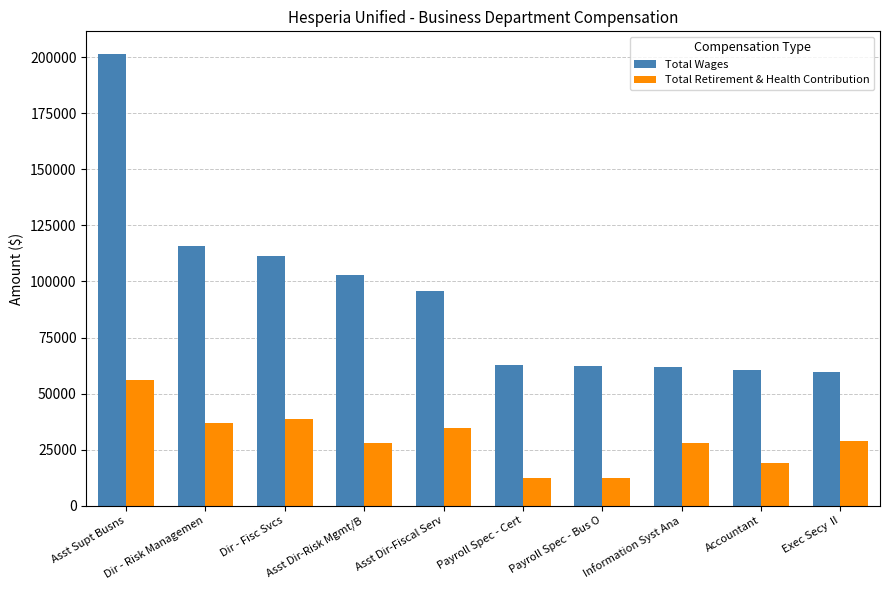

What is the lowest value of the Total Wages series?

59775